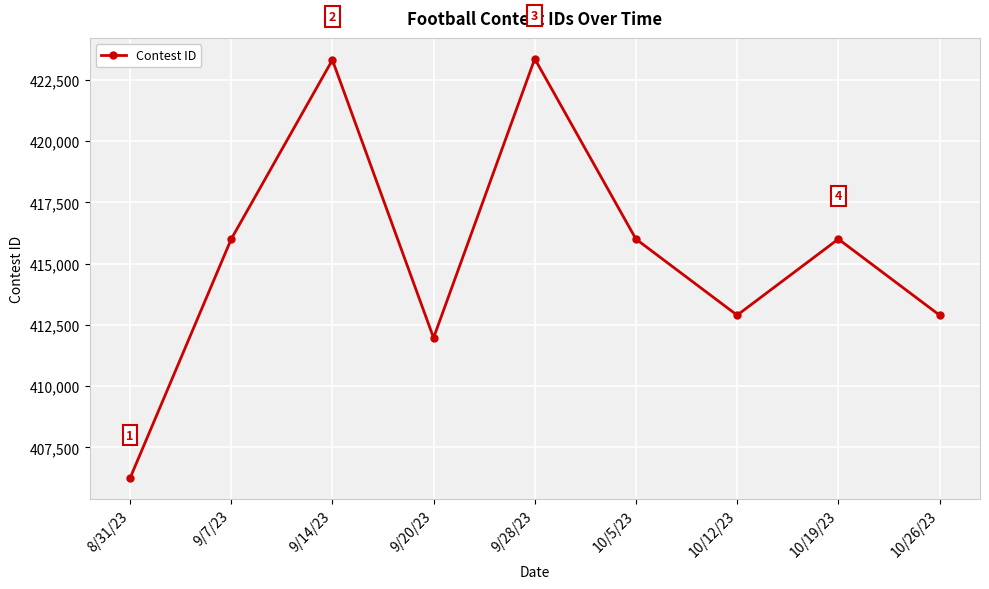

What is the change in value from 9/20/23 to 10/19/23?

+4031